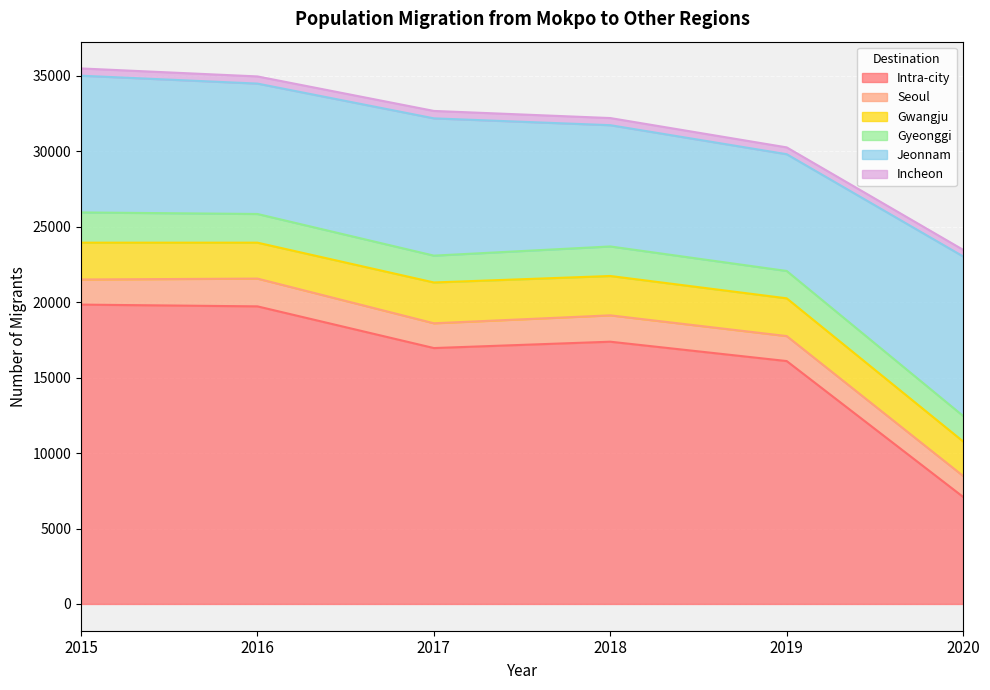

What are all the series names shown in the legend?

Intra-city, Seoul, Gwangju, Gyeonggi, Jeonnam, Incheon